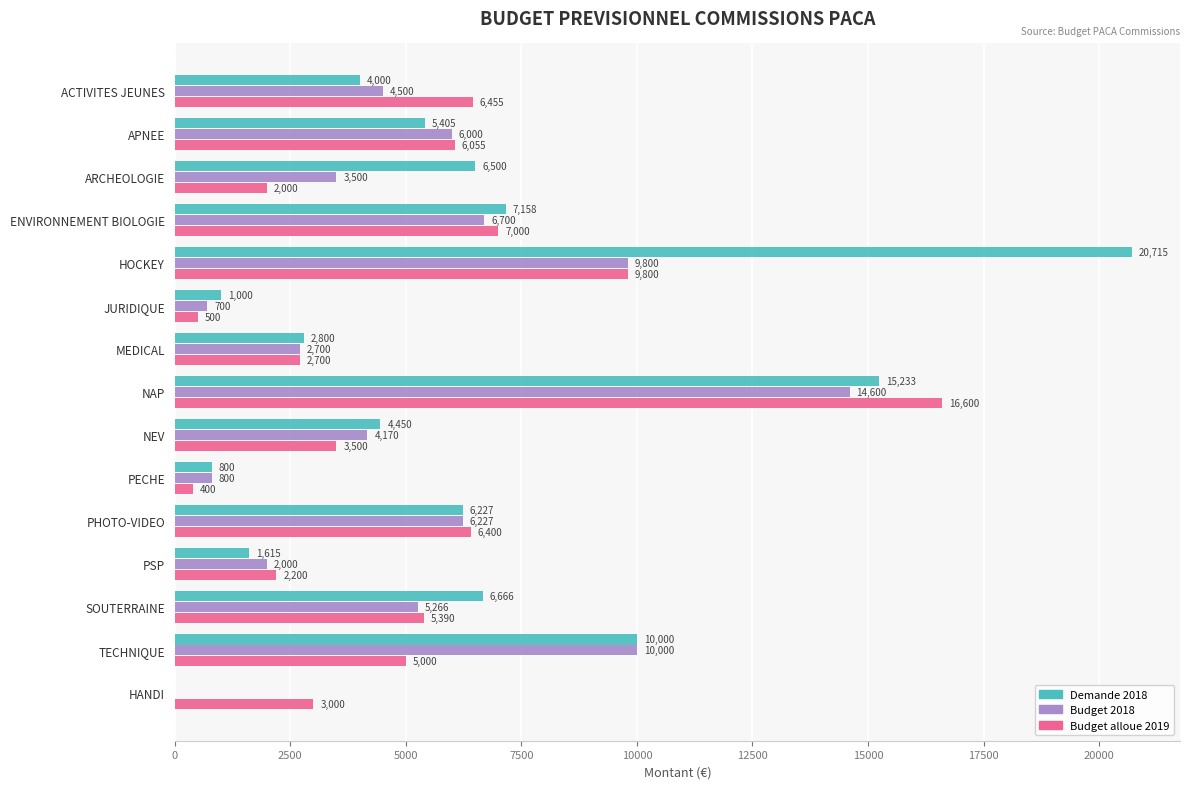

At which category is the sum across all series the highest?

NAP